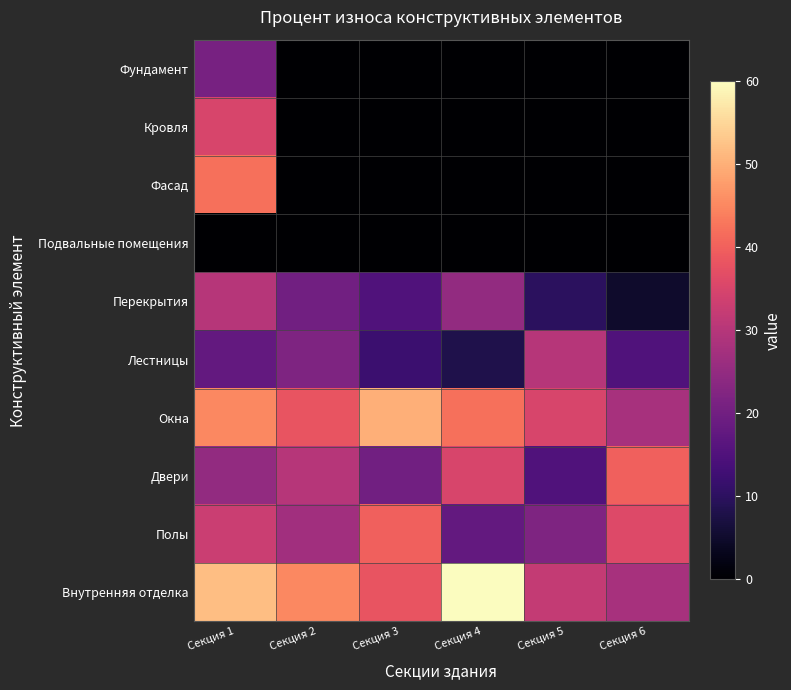

Reading left to right, what are all the values shown in this chart?

Фундамент: Секция 1=21.0	Секция 2=0.0	Секция 3=0.0	Секция 4=0.0	Секция 5=0.0	Секция 6=0.0
Кровля: Секция 1=35.0	Секция 2=0.0	Секция 3=0.0	Секция 4=0.0	Секция 5=0.0	Секция 6=0.0
Фасад: Секция 1=42.0	Секция 2=0.0	Секция 3=0.0	Секция 4=0.0	Секция 5=0.0	Секция 6=0.0
Подвальные помещения: Секция 1=0.0	Секция 2=0.0	Секция 3=0.0	Секция 4=0.0	Секция 5=0.0	Секция 6=0.0
Перекрытия: Секция 1=30.0	Секция 2=20.0	Секция 3=15.0	Секция 4=25.0	Секция 5=10.0	Секция 6=5.0
Лестницы: Секция 1=18.0	Секция 2=22.0	Секция 3=12.0	Секция 4=8.0	Секция 5=30.0	Секция 6=15.0
Окна: Секция 1=45.0	Секция 2=38.0	Секция 3=50.0	Секция 4=42.0	Секция 5=35.0	Секция 6=28.0
Двери: Секция 1=25.0	Секция 2=30.0	Секция 3=20.0	Секция 4=35.0	Секция 5=15.0	Секция 6=40.0
Полы: Секция 1=33.0	Секция 2=27.0	Секция 3=40.0	Секция 4=18.0	Секция 5=22.0	Секция 6=36.0
Внутренняя отделка: Секция 1=52.0	Секция 2=45.0	Секция 3=38.0	Секция 4=60.0	Секция 5=32.0	Секция 6=28.0